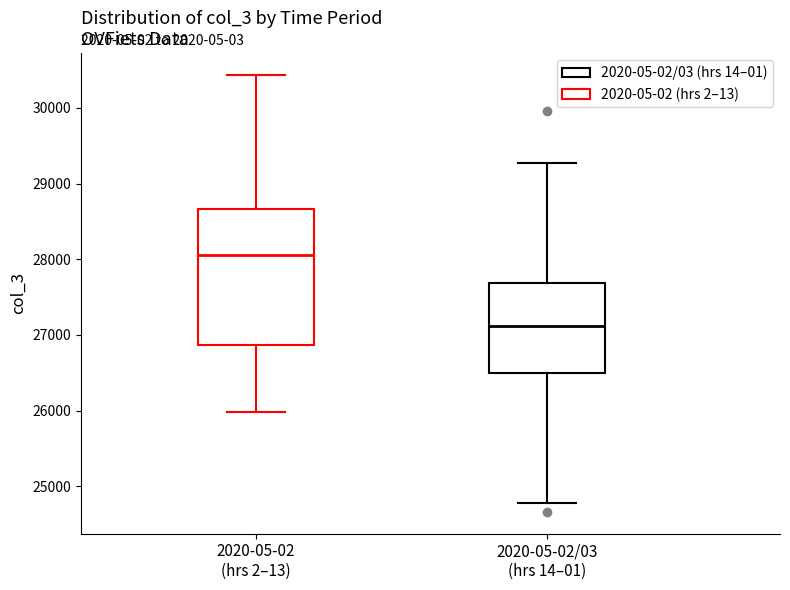

Where does the median line of the box for 2020-05-02/03 (hrs 14–01) sit on the y-axis? The values are not printed on the chart, so give them approximately, as read against the axis.

27100